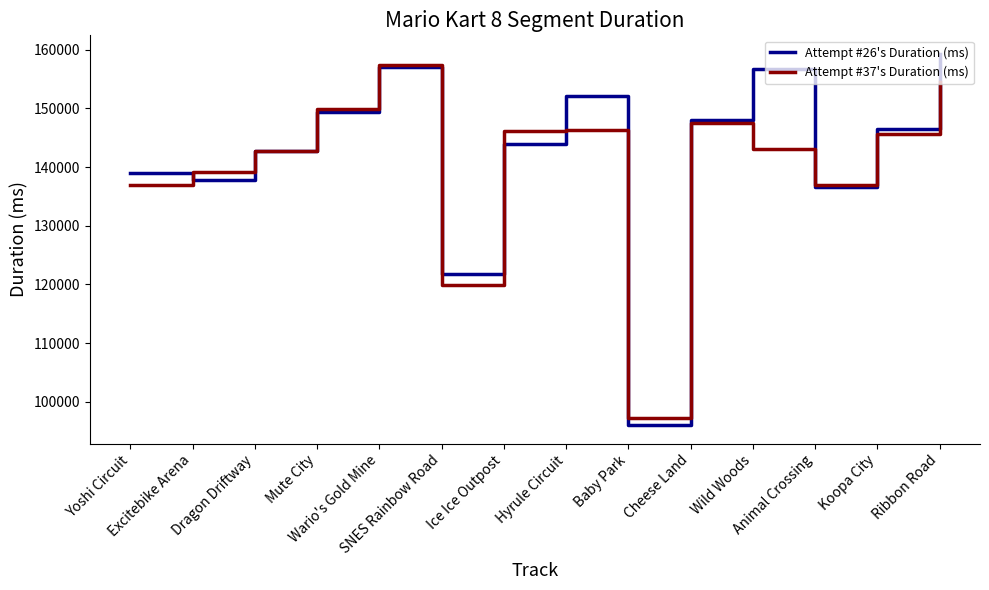

The value of Attempt #26's Duration (ms) at Wario's Gold Mine is 157031. True or false?

True